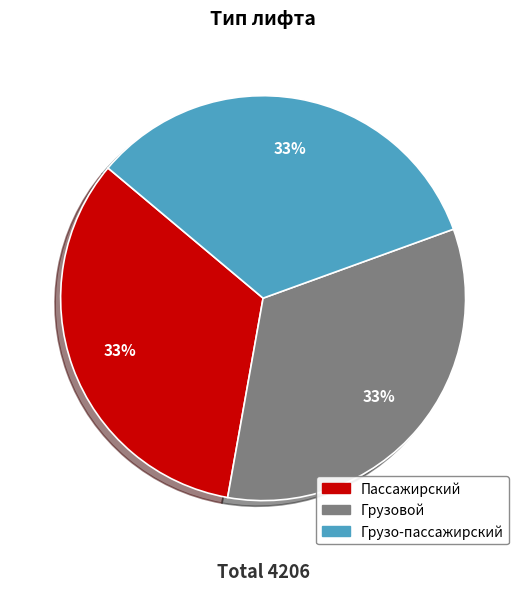

Is there a majority slice in this chart?

No